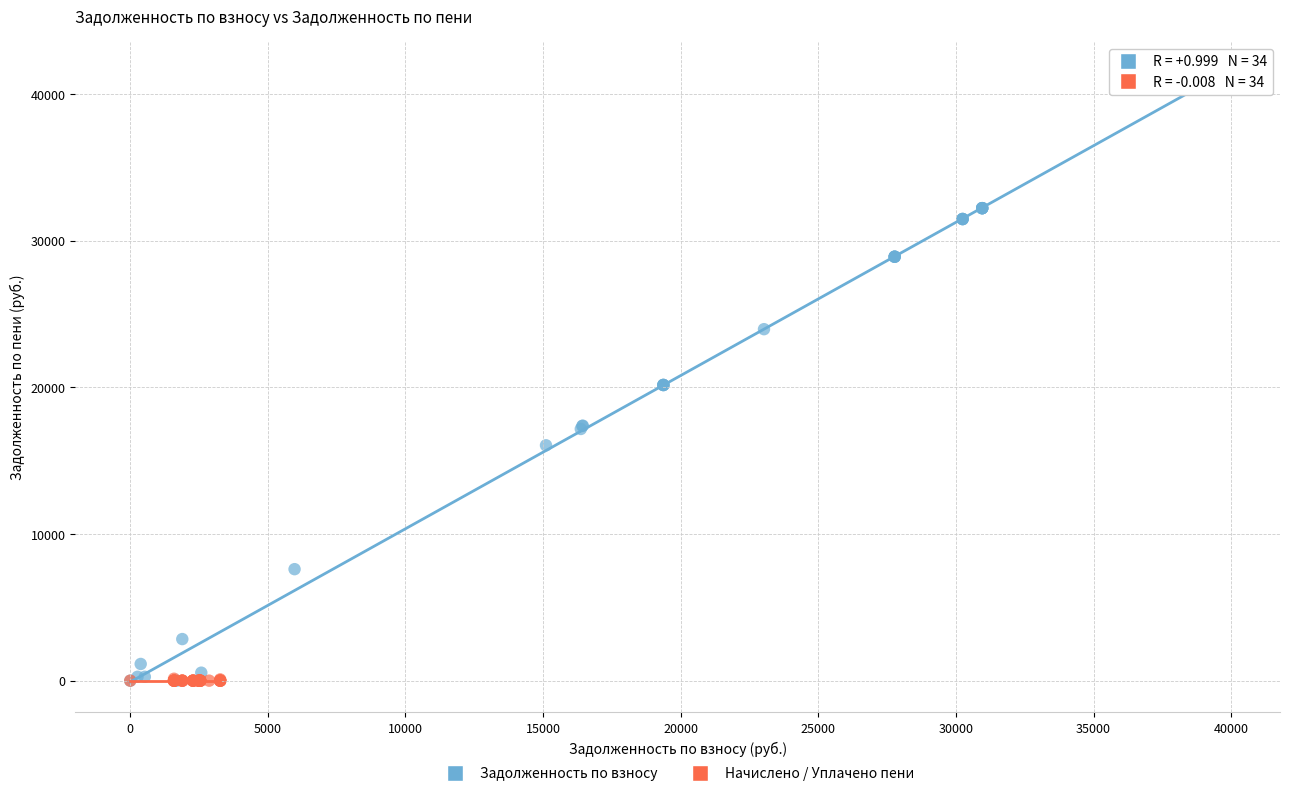

Which series has the largest Y range (max minus min)?

Задолженность по взносу